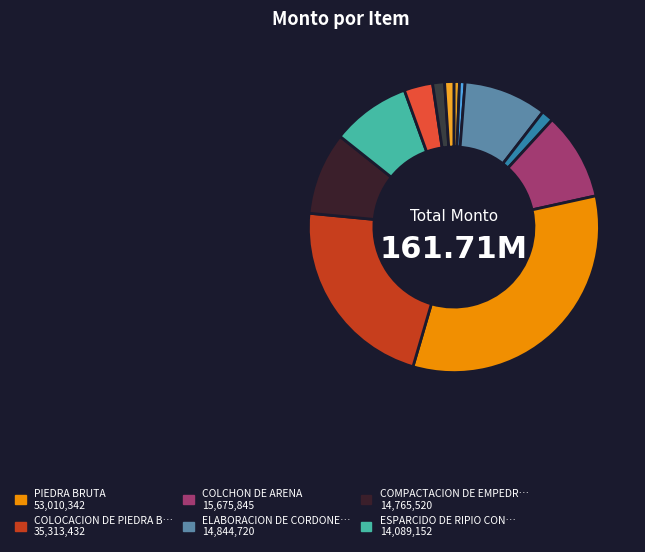

How many slices are in this pie chart?

12